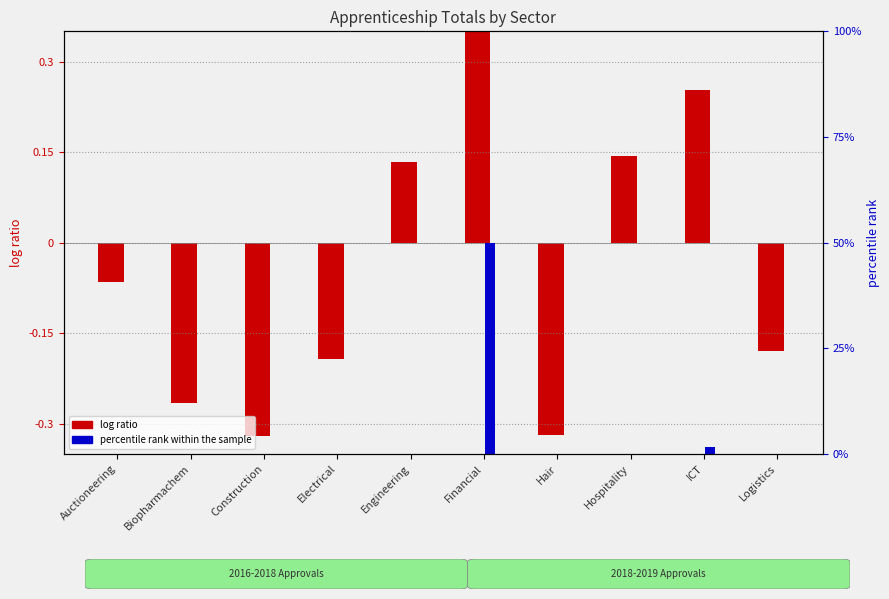

At how many categories does at least one series exceed 0?

4